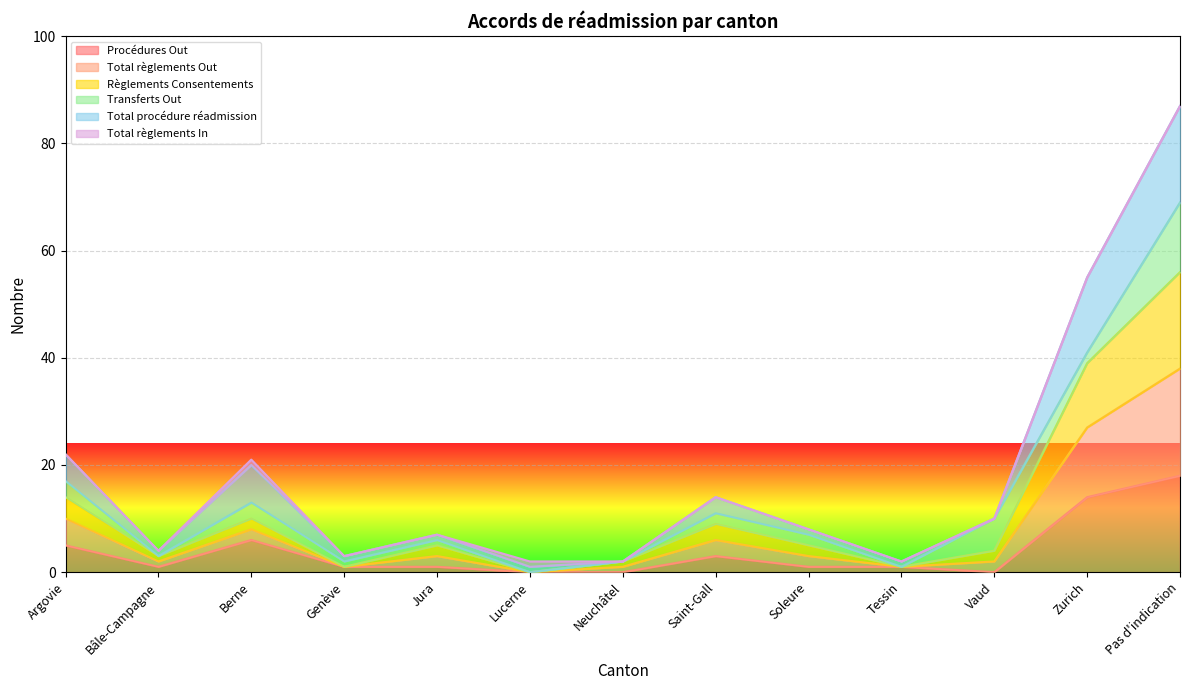

Which label corresponds to the smallest value in the chart?

Lucerne